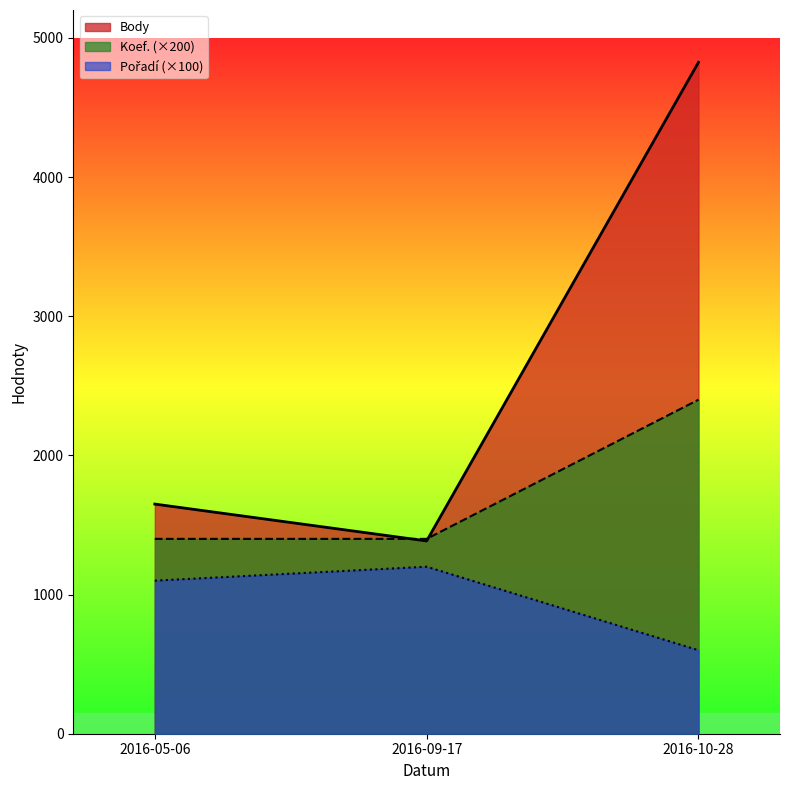

What is the total value across all series at 2016-05-06?

4150